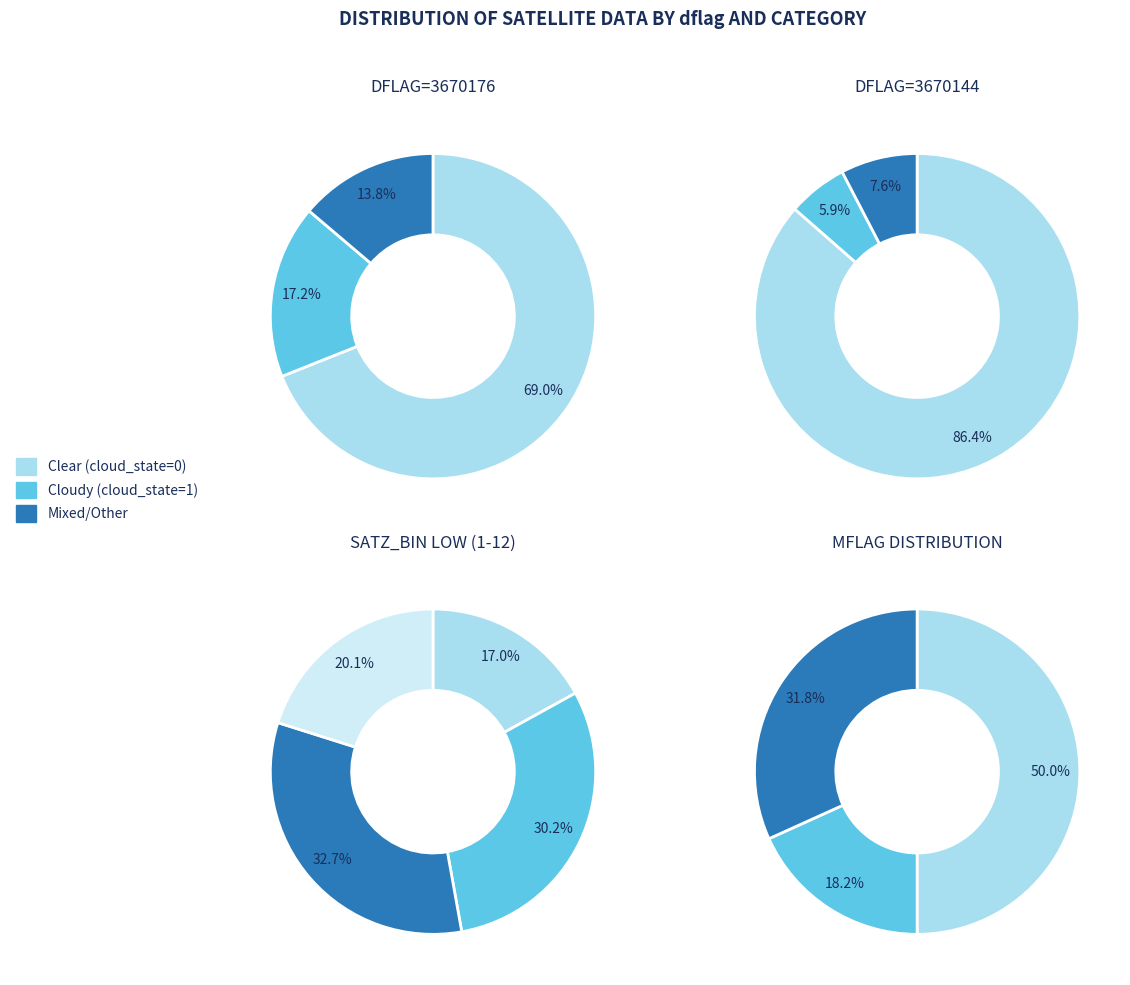

Is it true that 3670176 is 22% of the pie?

False